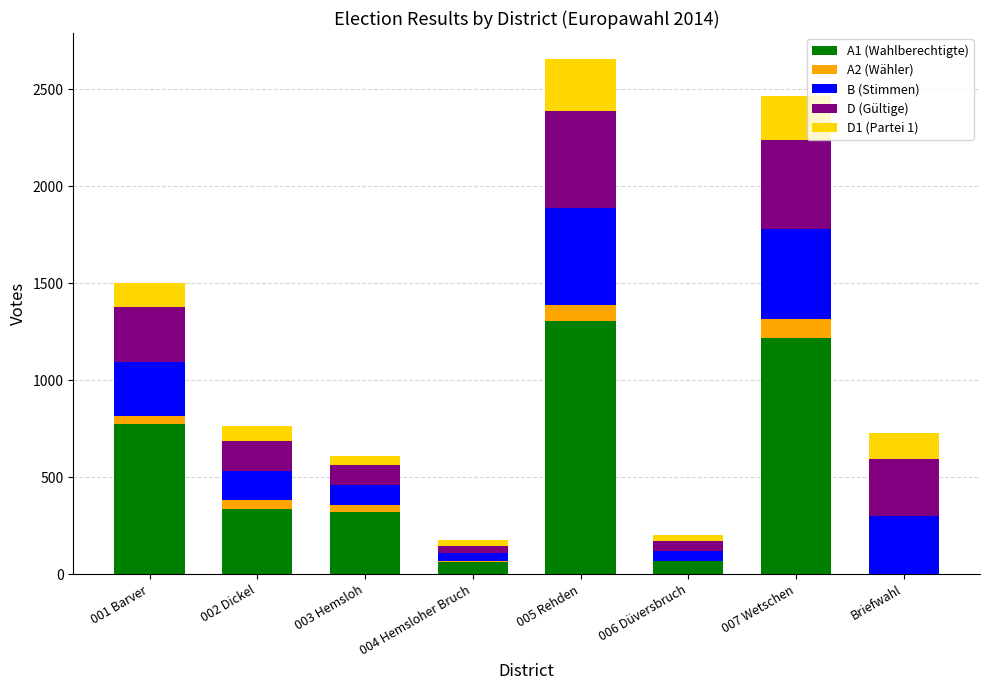

Count the number of data series in this chart.

5